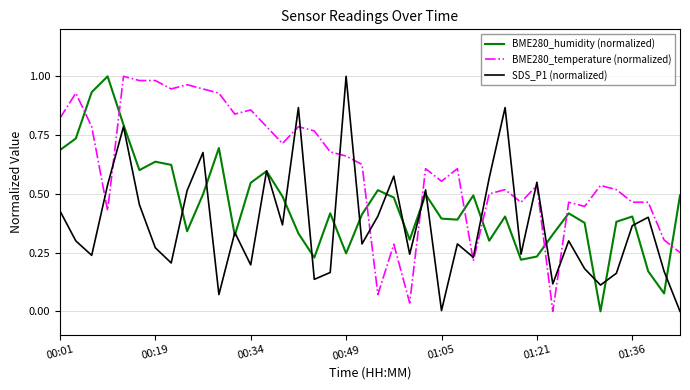

Which series ends up on top after the final intersection of BME280_humidity (normalized) and SDS_P1 (normalized)?

BME280_humidity (normalized)